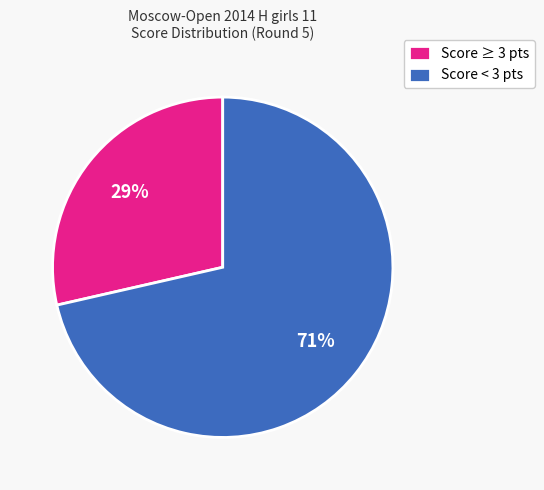

How many segments does this pie chart have?

2